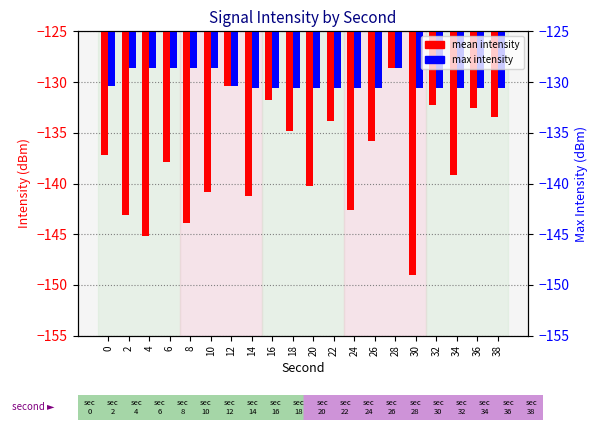

Reading right to left, list all the values displayed in this chart.

mean intensity: 38=-133.4	36=-132.6	34=-139.2	32=-132.2	30=-149.0	28=-128.6	26=-135.8	24=-142.6	22=-133.9	20=-140.2	18=-134.8	16=-131.8	14=-141.2	12=-130.4	10=-140.8	8=-143.9	6=-137.9	4=-145.2	2=-143.1	0=-137.2
max intensity: 38=-130.6	36=-130.6	34=-130.6	32=-130.6	30=-130.6	28=-128.6	26=-130.6	24=-130.6	22=-130.6	20=-130.6	18=-130.6	16=-130.6	14=-130.6	12=-130.4	10=-128.6	8=-128.6	6=-128.6	4=-128.6	2=-128.6	0=-130.4